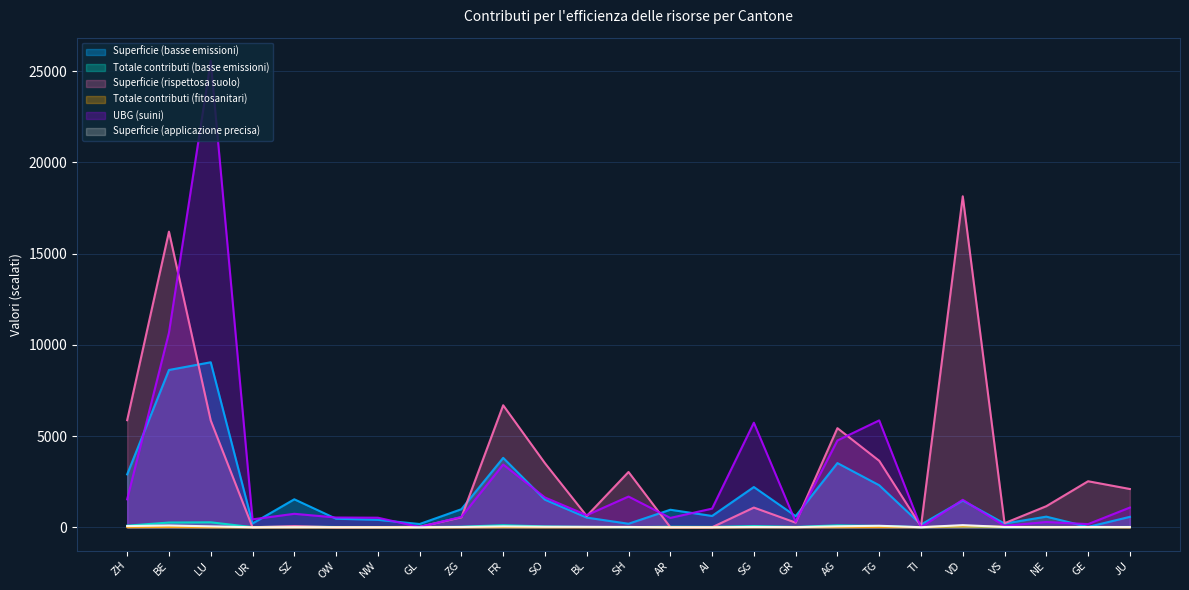

What is the label of the 22nd point from the right?

UR